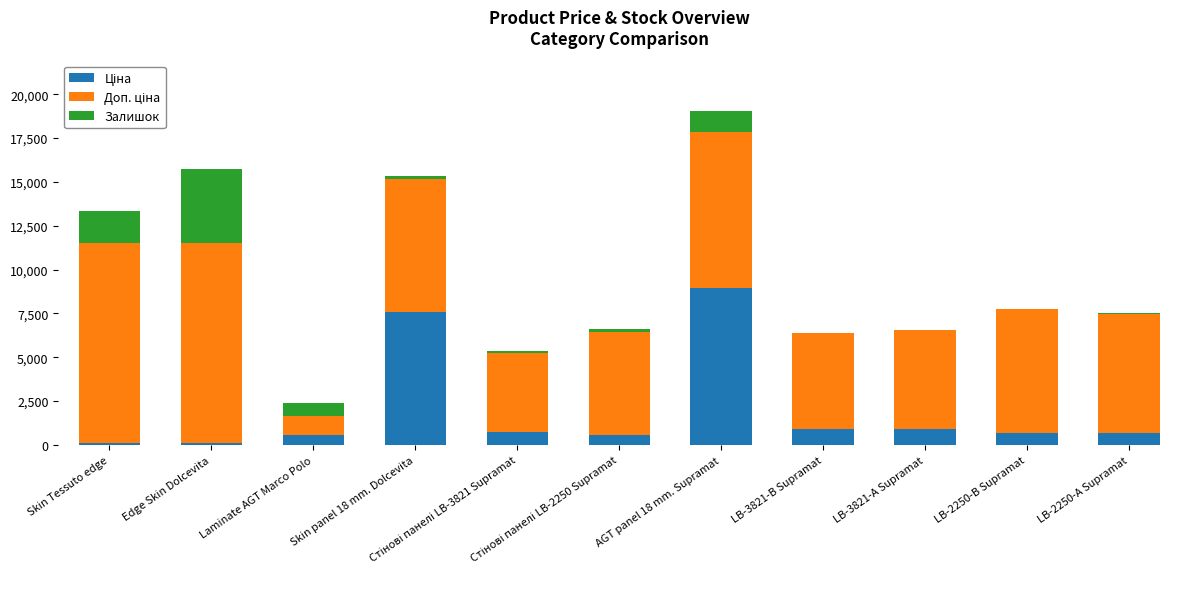

Count the number of data series in this chart.

3